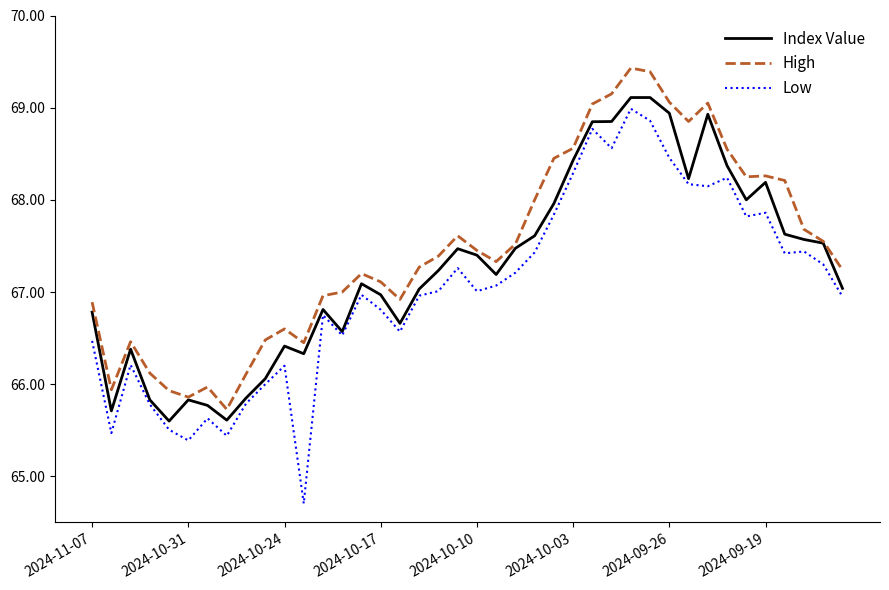

True or false: Low and High cross at least once.

False